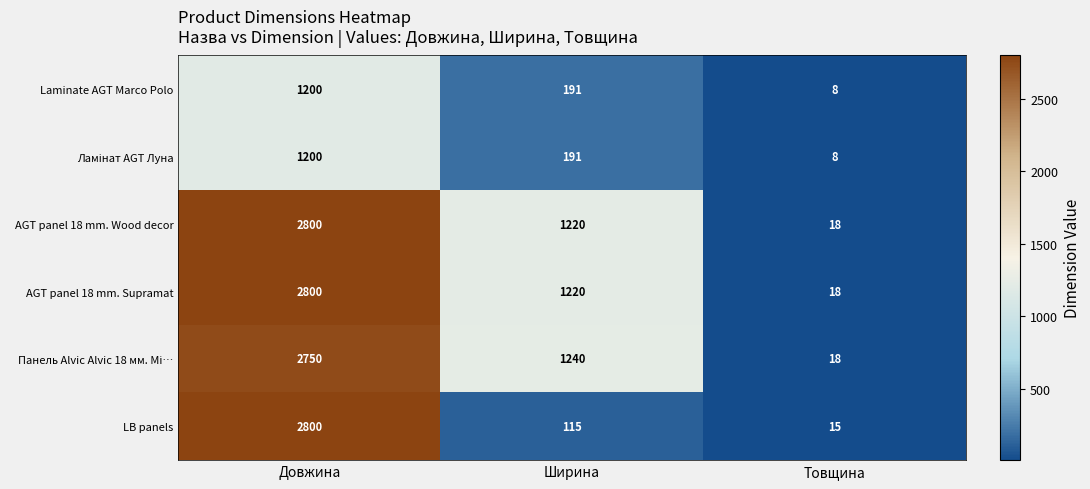

What is the minimum value shown in the chart?

8